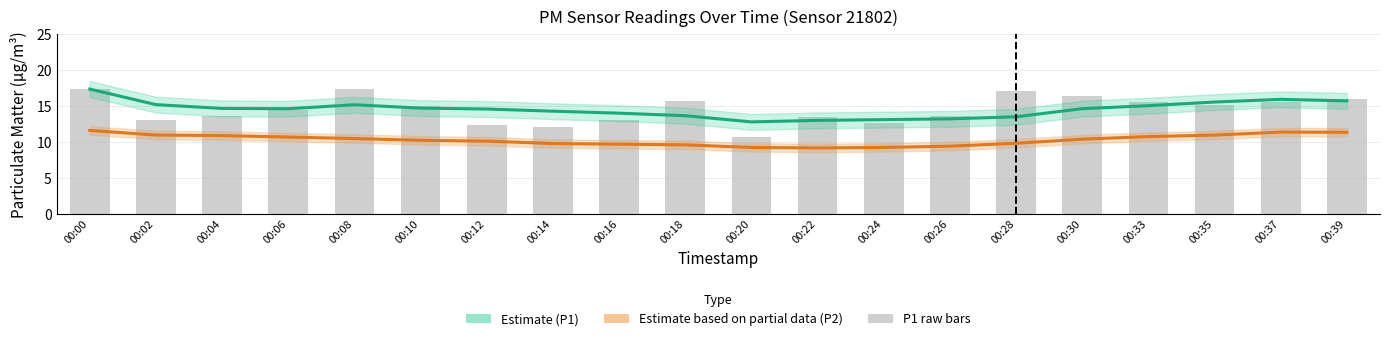

What is the minimum value shown in the chart?

9.2